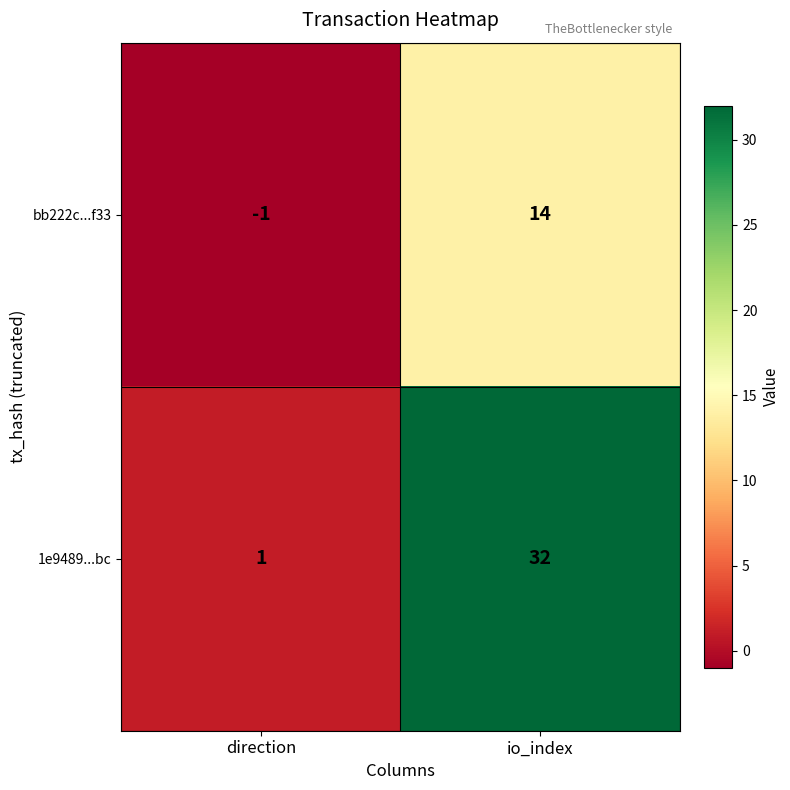

The value of bb222c...f33 at io_index is 14. True or false?

True